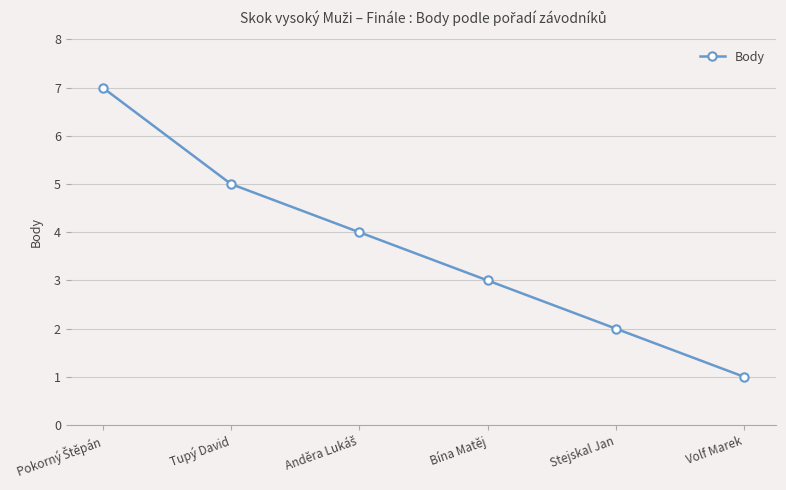

How many lines are shown in the chart?

1